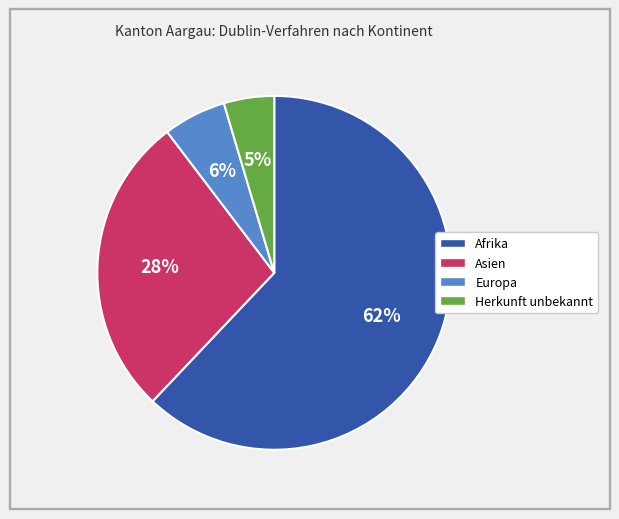

Is it true that Herkunft unbekannt is 18% of the pie?

False